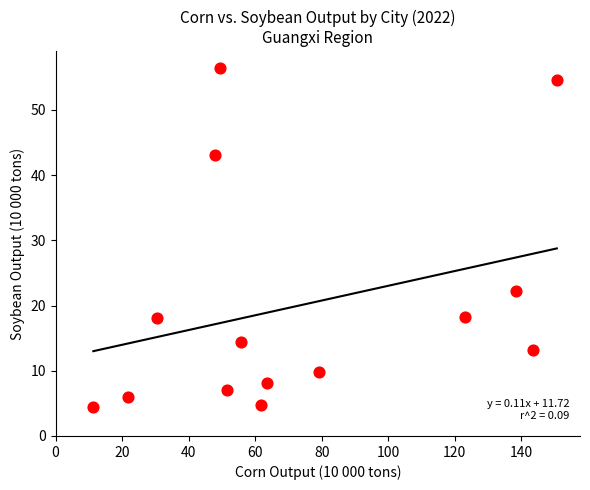

What Y value in the scatter plot is closest to 30?

22.3